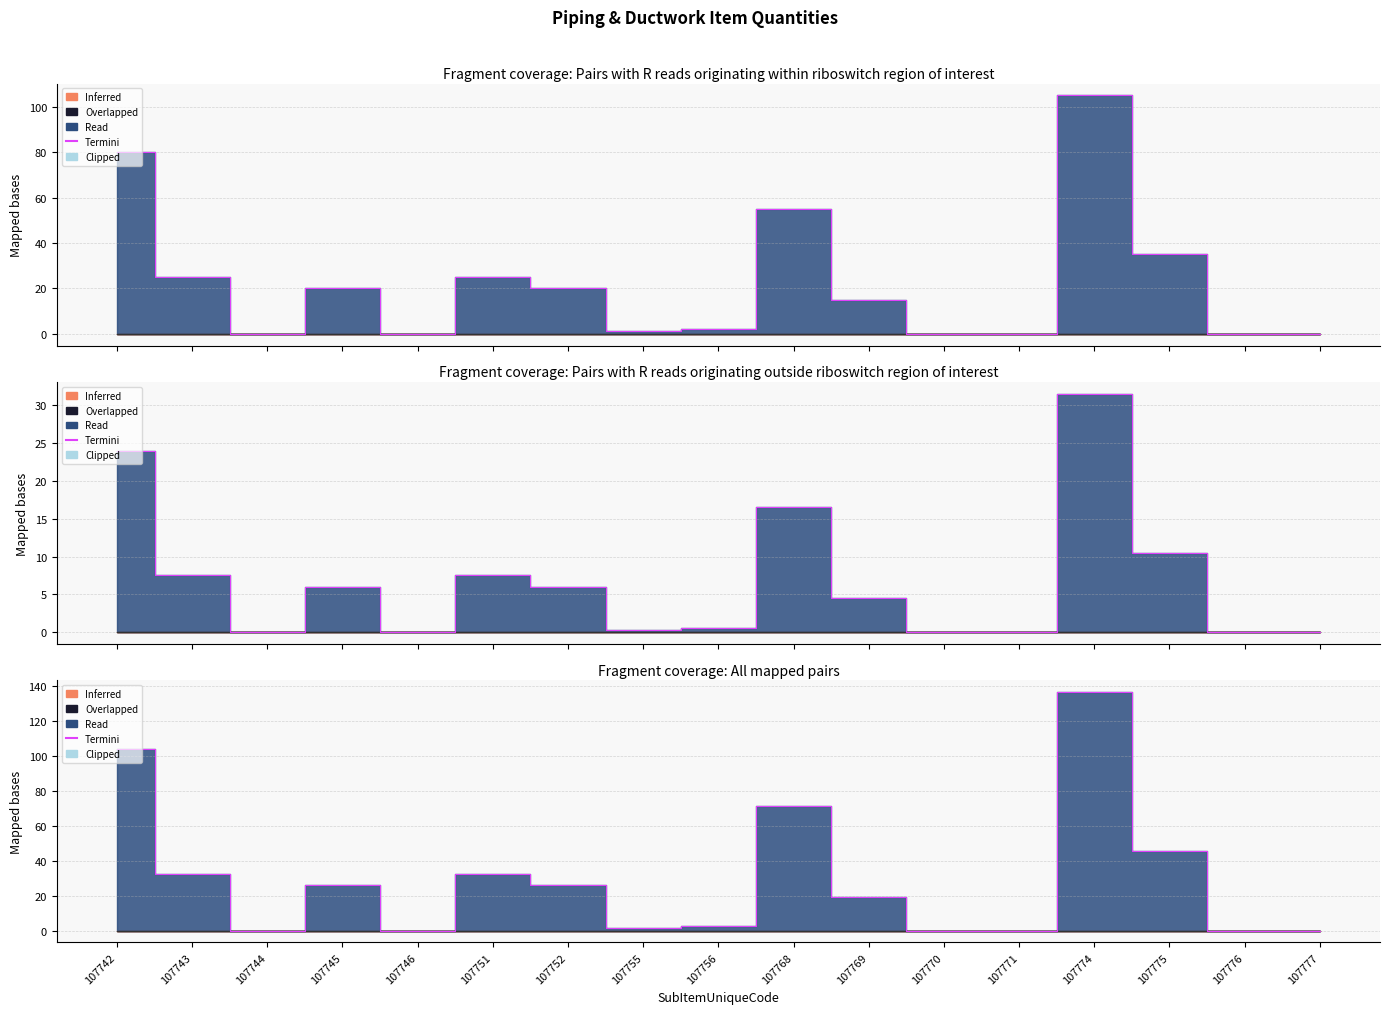

In Quantity, how many points are higher than both neighbors (excluding endpoints)?

4